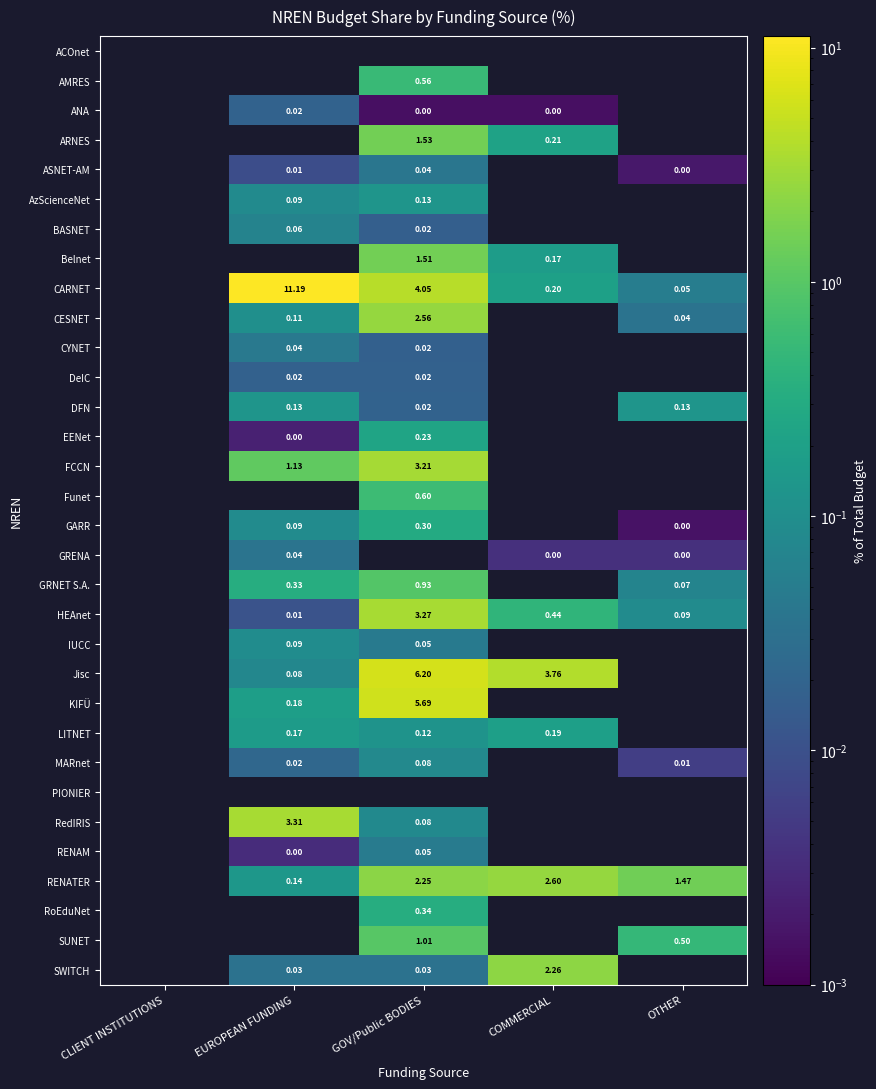

At GOV/Public BODIES, list the series in order from smallest to largest.

ACOnet, GRENA, PIONIER, ANA, BASNET, CYNET, DeIC, DFN, SWITCH, ASNET-AM, IUCC, RENAM, MARnet, RedIRIS, LITNET, AzScienceNet, EENet, GARR, RoEduNet, AMRES, Funet, GRNET S.A., SUNET, Belnet, ARNES, RENATER, CESNET, FCCN, HEAnet, CARNET, KIFÜ, Jisc